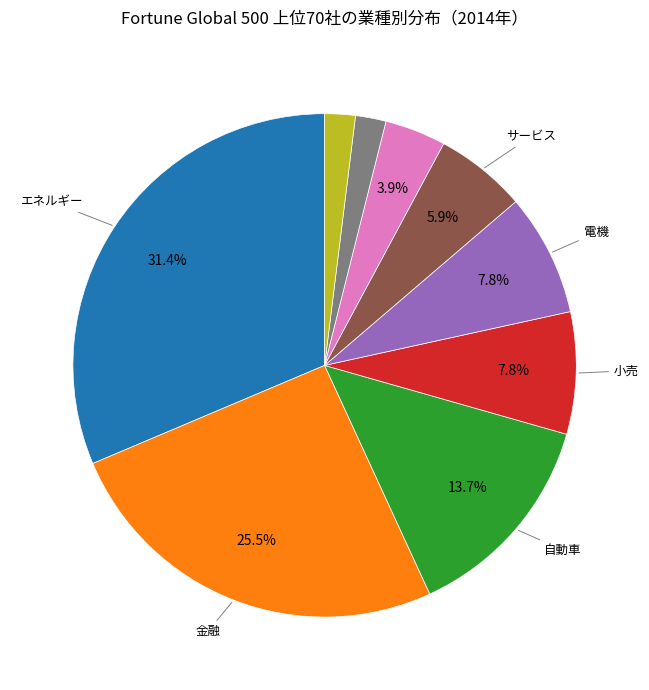

Is there a majority slice in this chart?

No